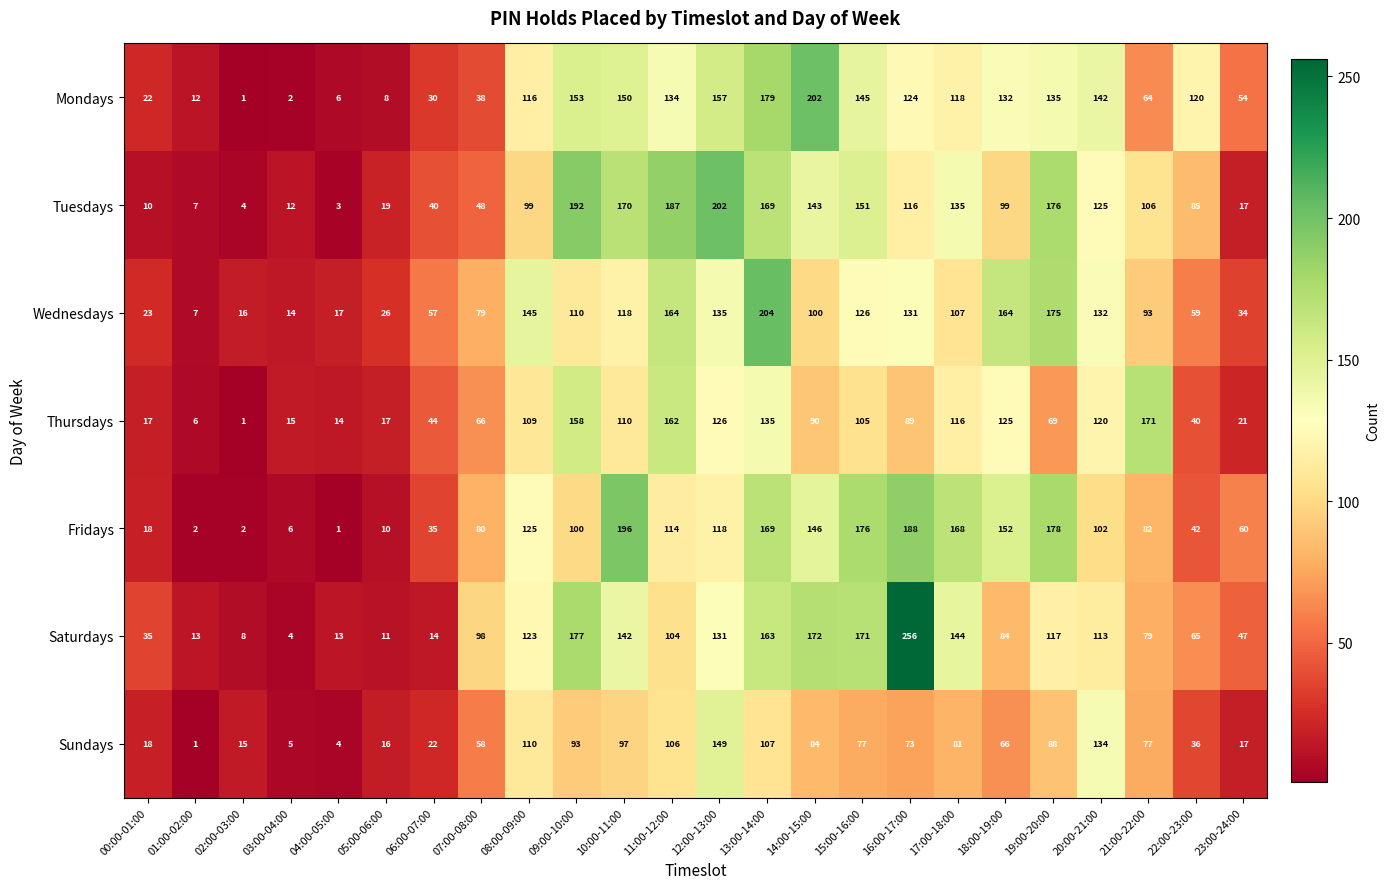

At which category is the sum across all series the highest?

13:00-14:00